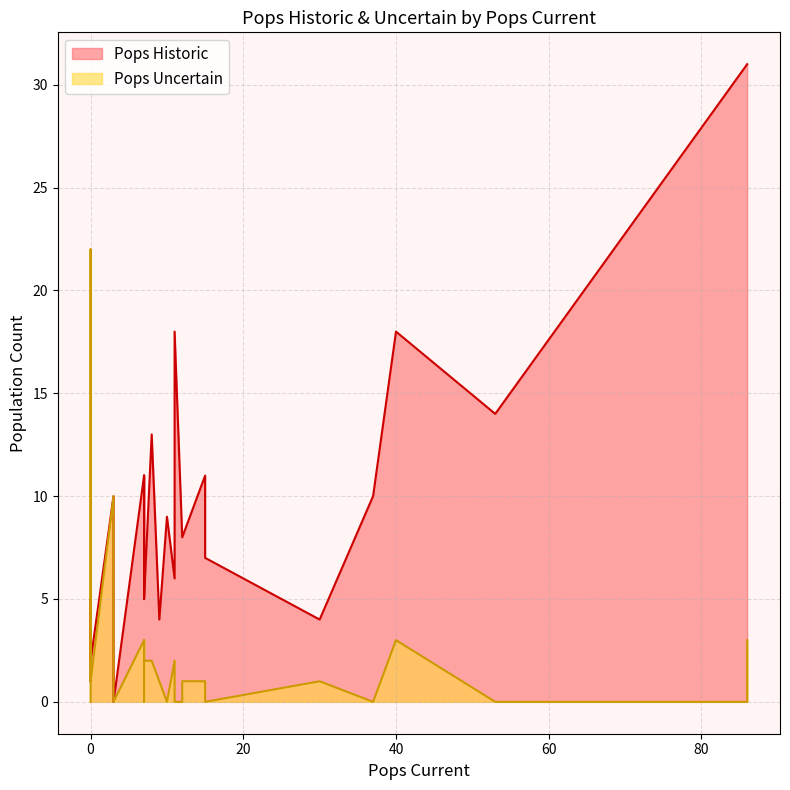

Which series has the largest total across all categories?

Pops Historic